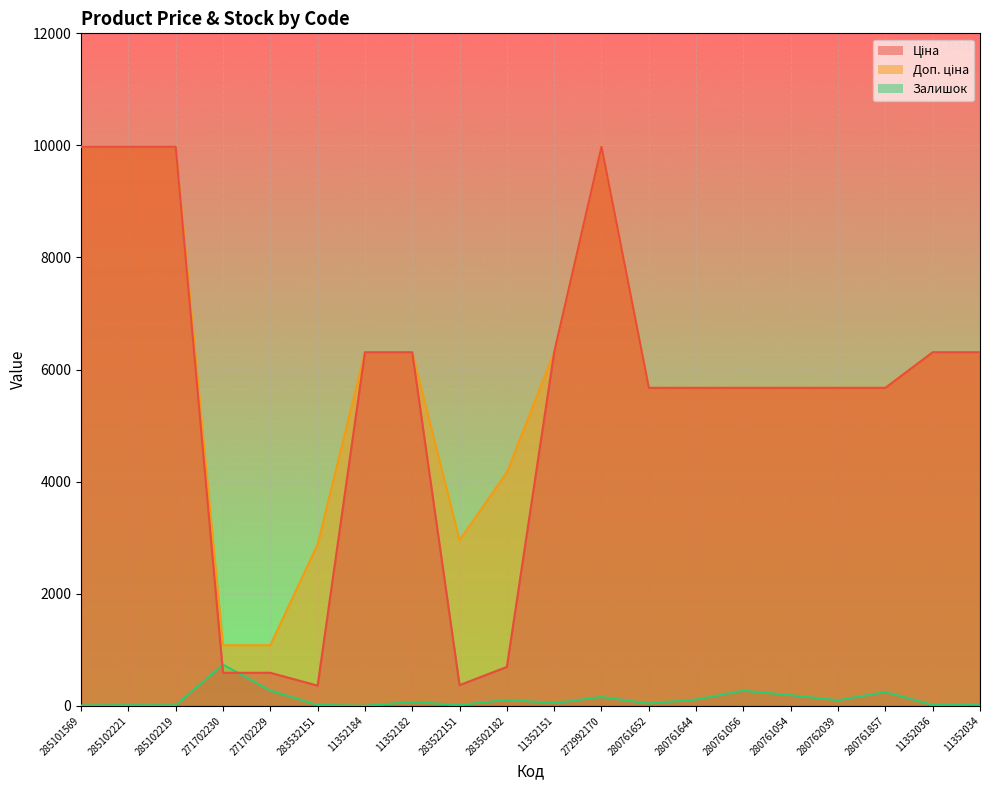

How many categories are shown in the chart?

20